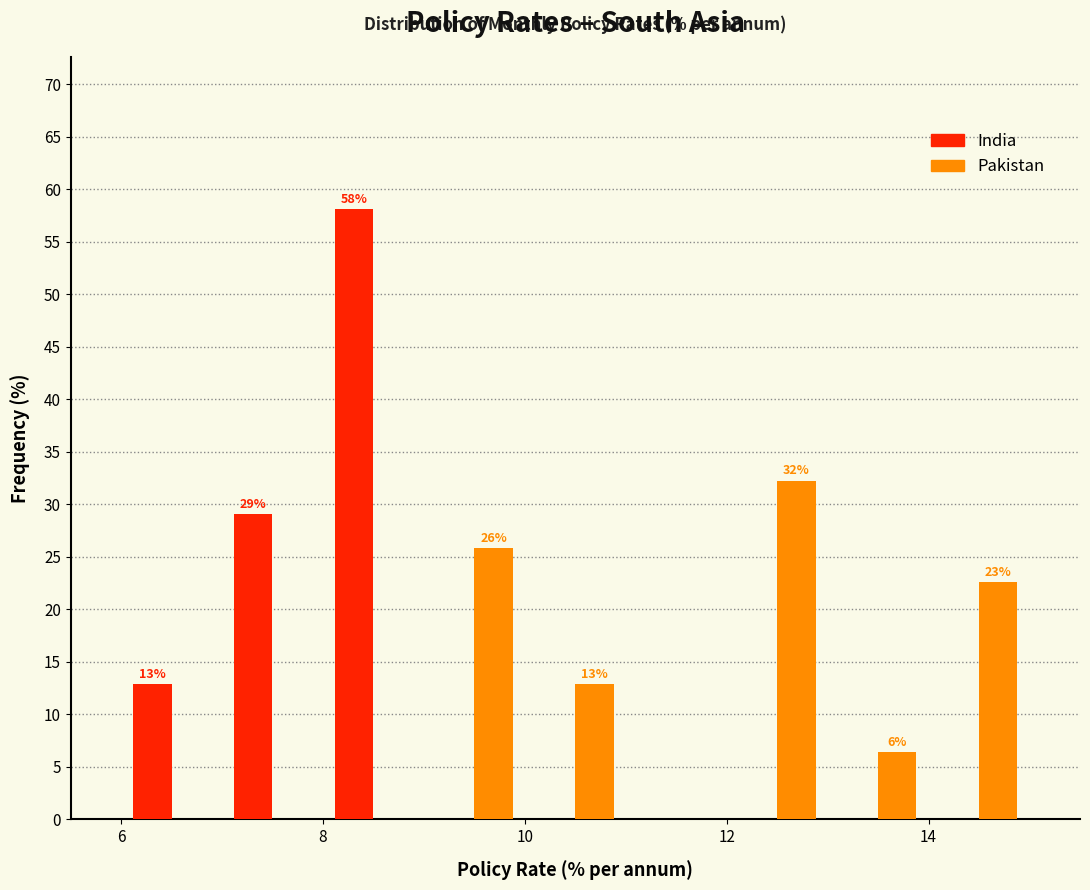

In the Pakistan series, which range on the x-axis has the tallest bar?

12 to 13